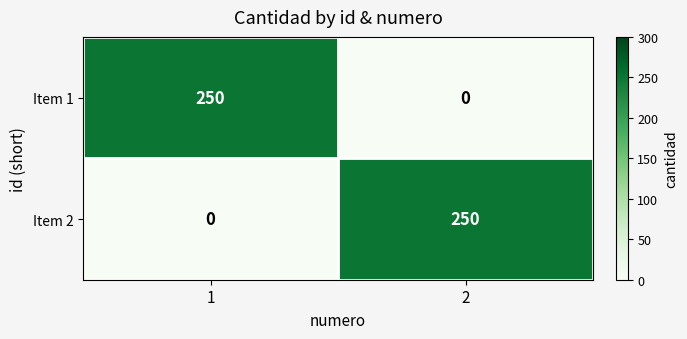

True or false: Item 2 has a value of 0 at 1.

True